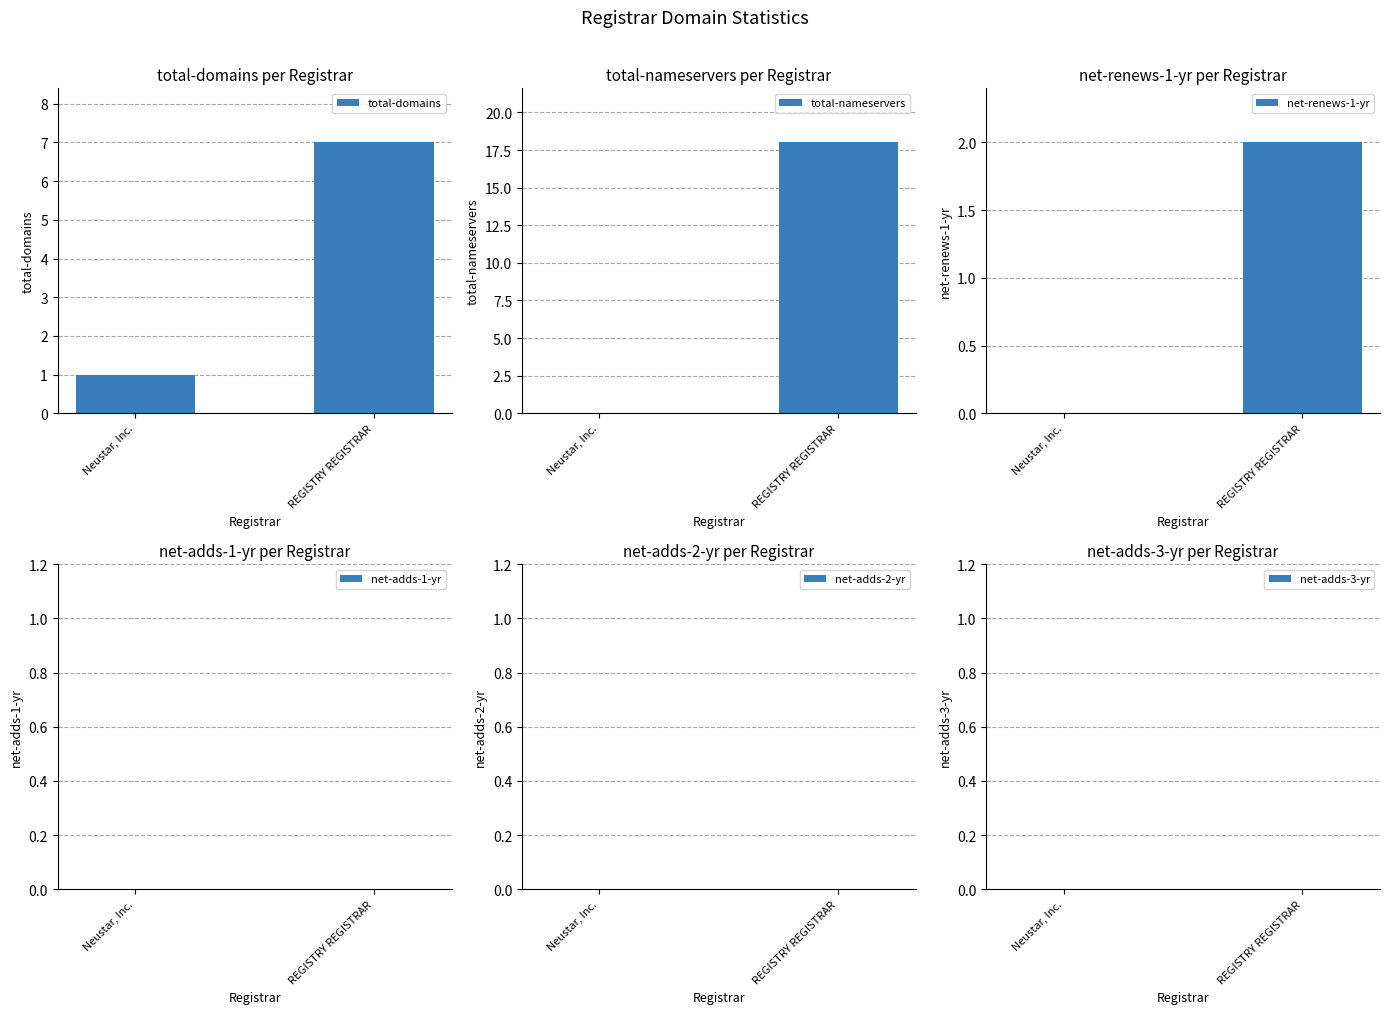

Reading left to right, transcribe all the data shown in this chart.

total-domains: Neustar, Inc.=1	REGISTRY REGISTRAR=7
total-nameservers: Neustar, Inc.=0	REGISTRY REGISTRAR=18
net-renews-1-yr: Neustar, Inc.=0	REGISTRY REGISTRAR=2
net-adds-1-yr: Neustar, Inc.=0	REGISTRY REGISTRAR=0
net-adds-2-yr: Neustar, Inc.=0	REGISTRY REGISTRAR=0
net-adds-3-yr: Neustar, Inc.=0	REGISTRY REGISTRAR=0